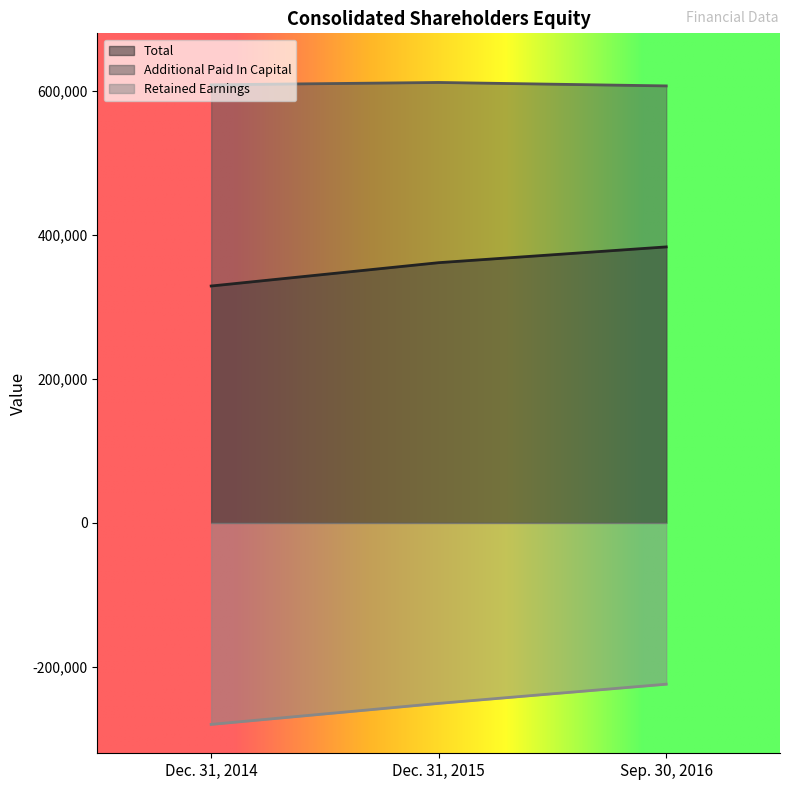

At which label does Total reach its peak?

Sep. 30, 2016